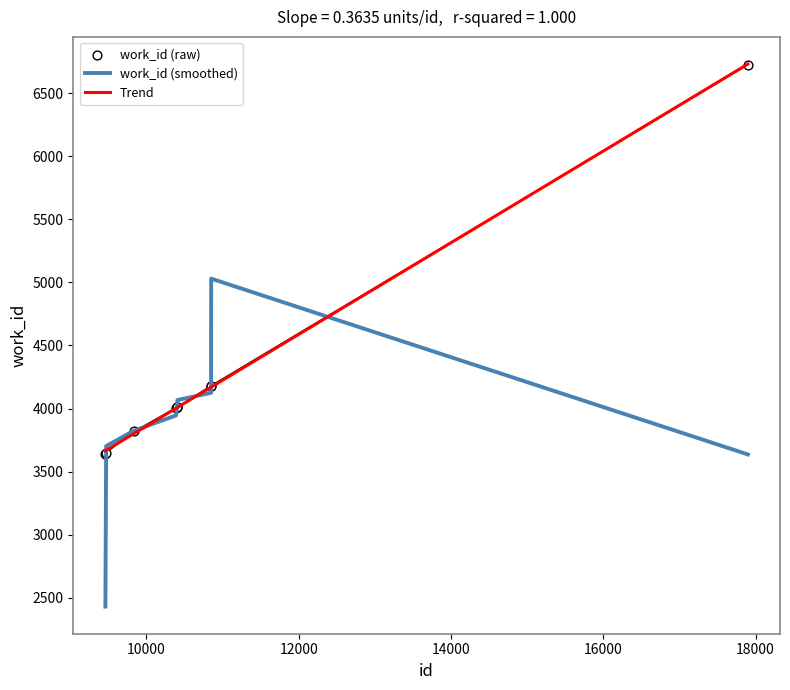

What is the lowest value of the work_id (smoothed) series?

2429.3